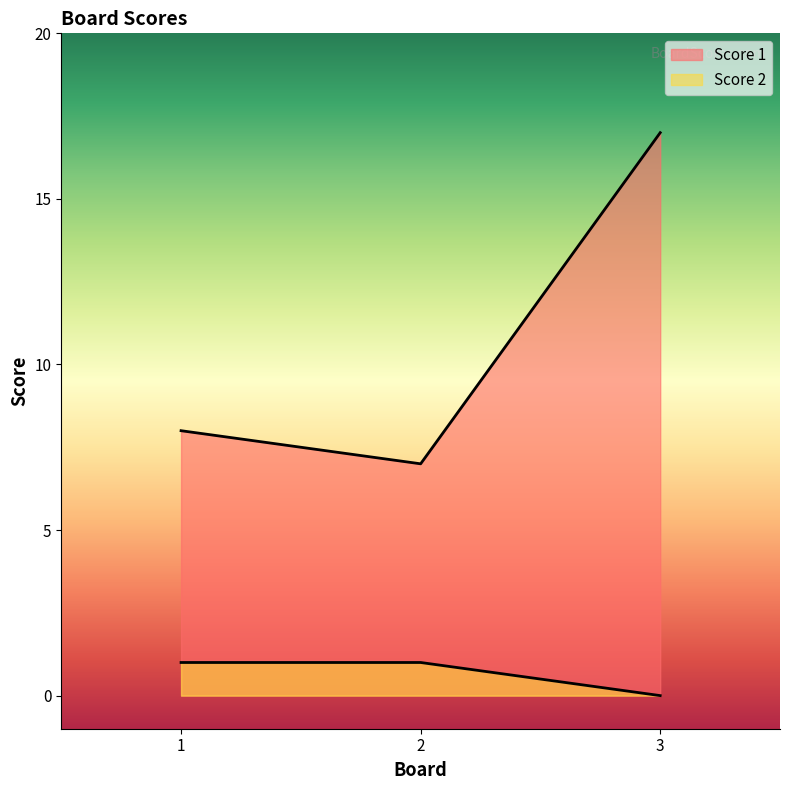

What is the difference between the Score 1 values at 2 and 3?

10